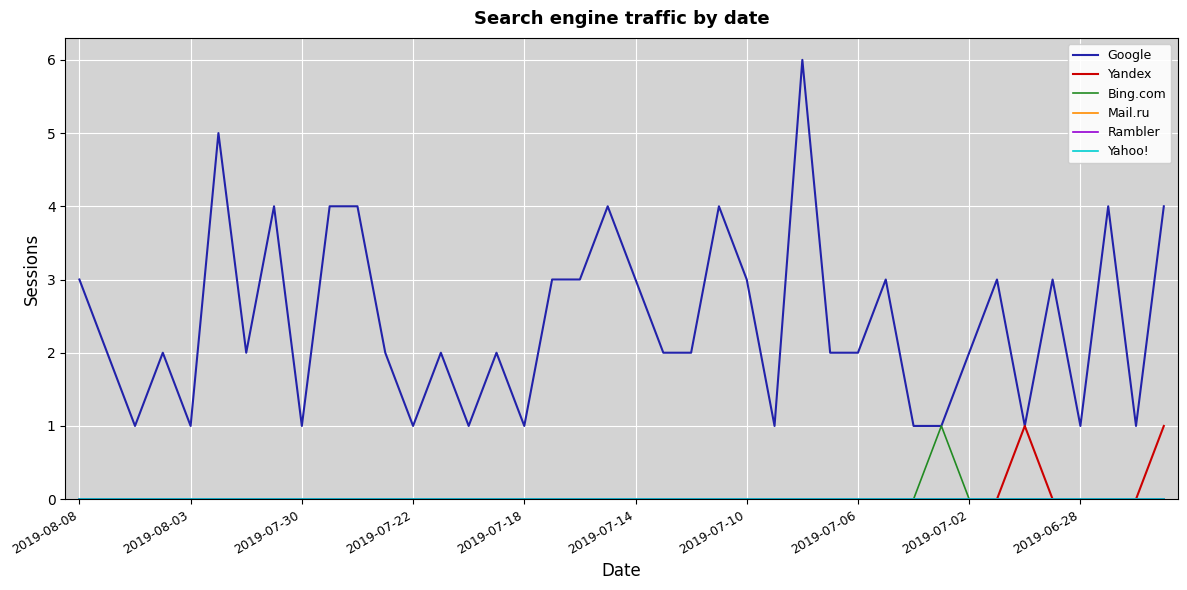

Does the chart have visible grid lines?

Yes